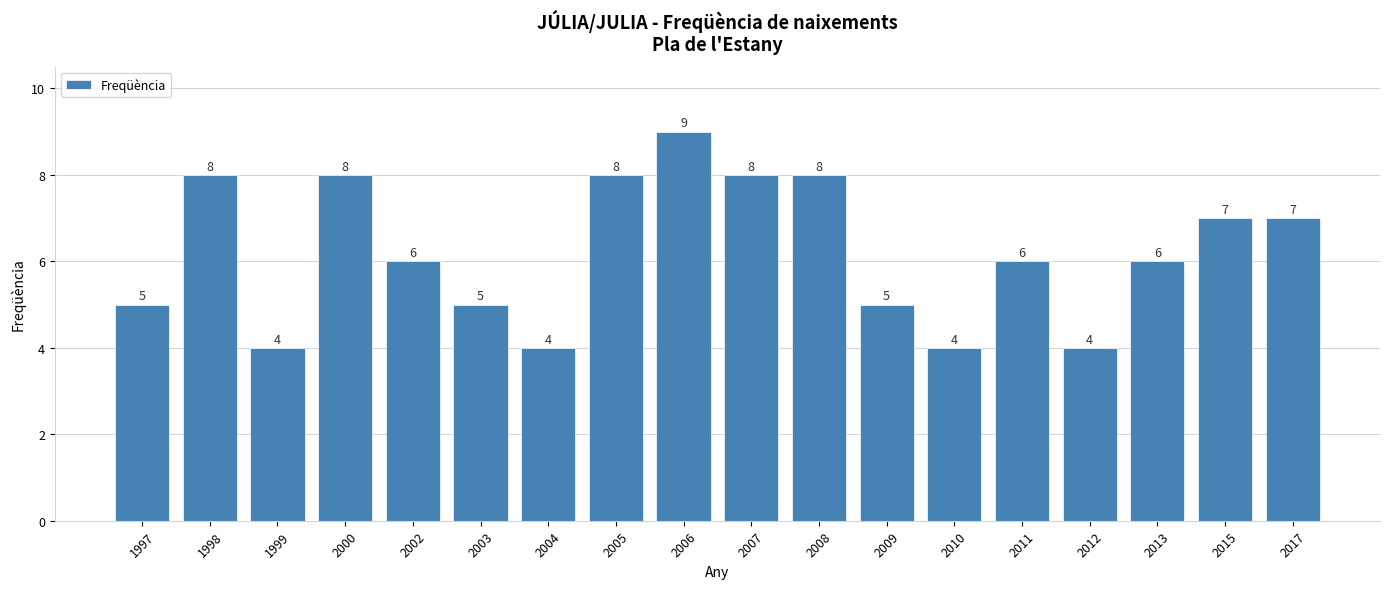

What is the sum of all values?

112